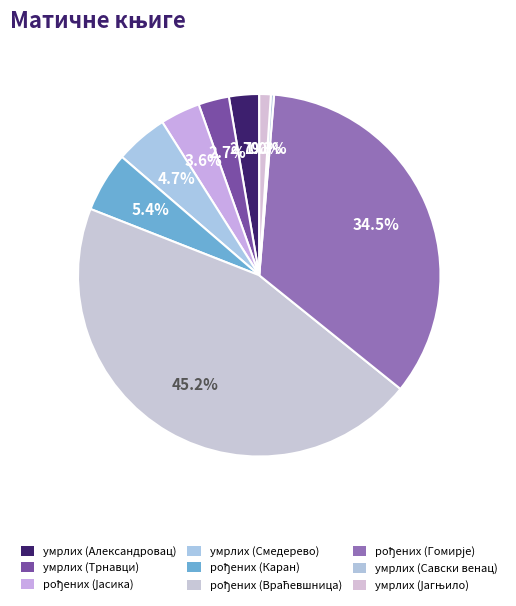

Count the number of slices in the pie.

9